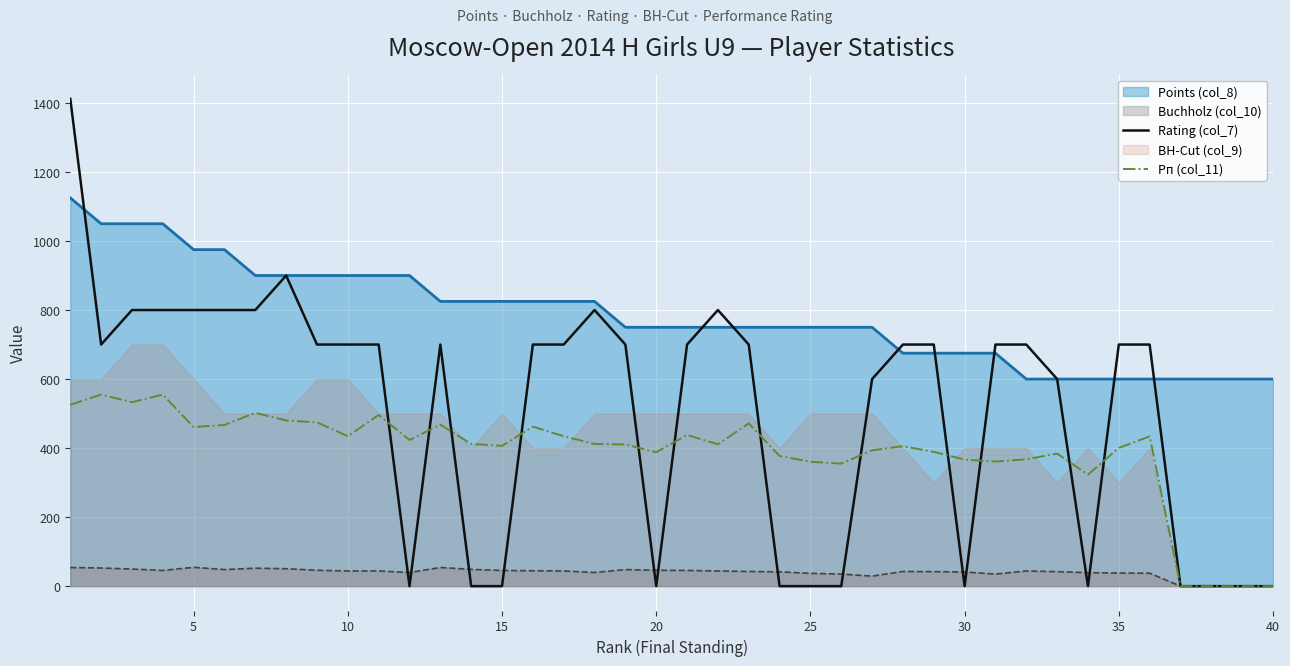

Between 23 and 25, which is larger?

23